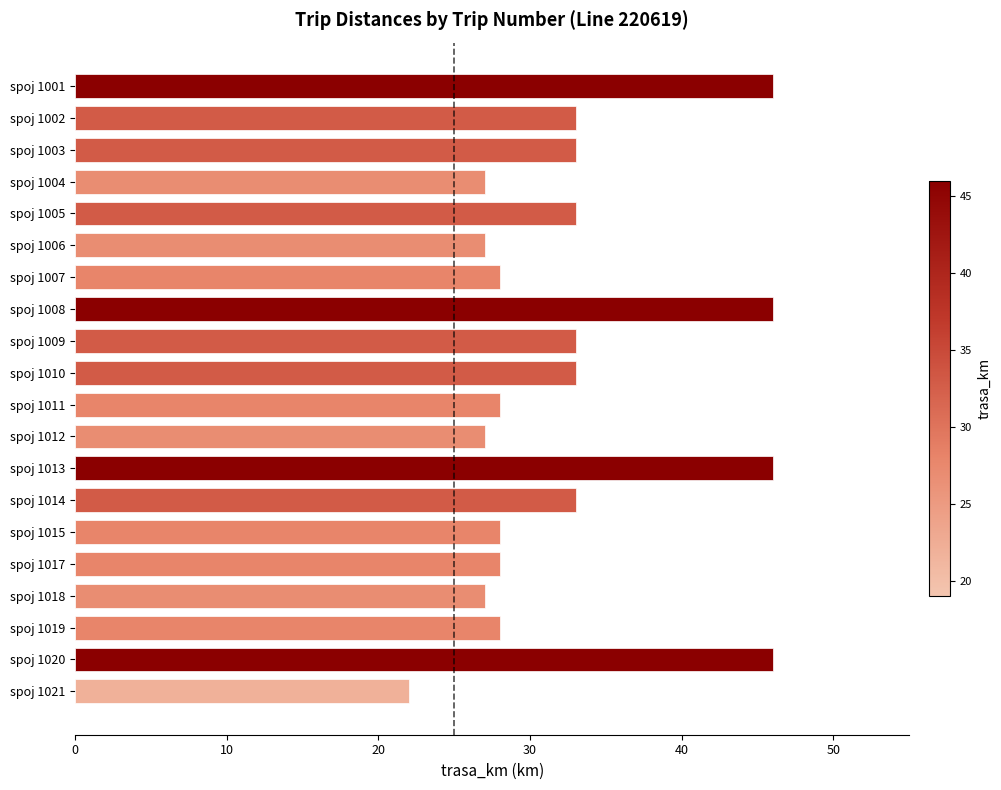

What is the minimum value shown in the chart?

22